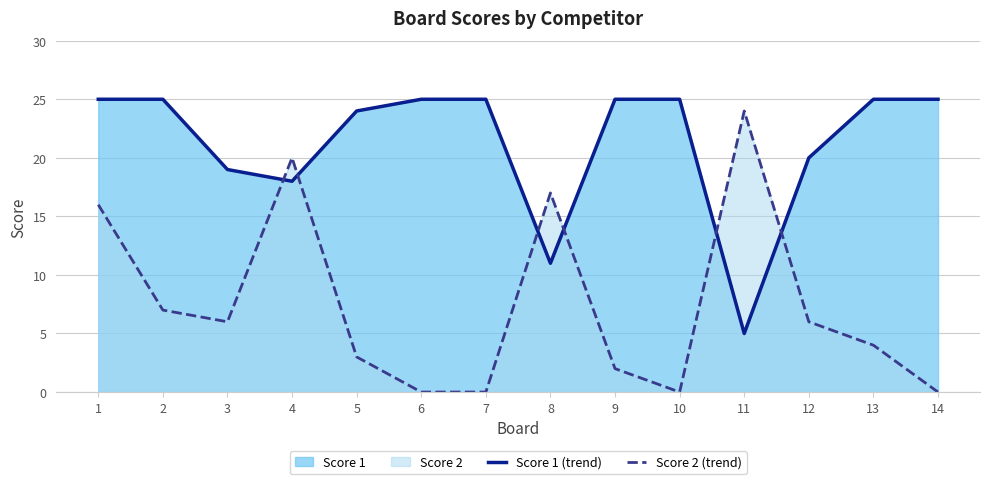

True or false: Score 2 (trend) and Score 1 (trend) cross at least once.

True